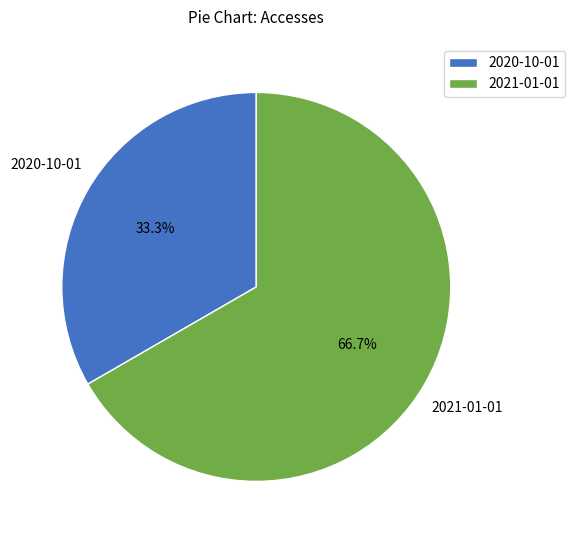

How many segments does this pie chart have?

2